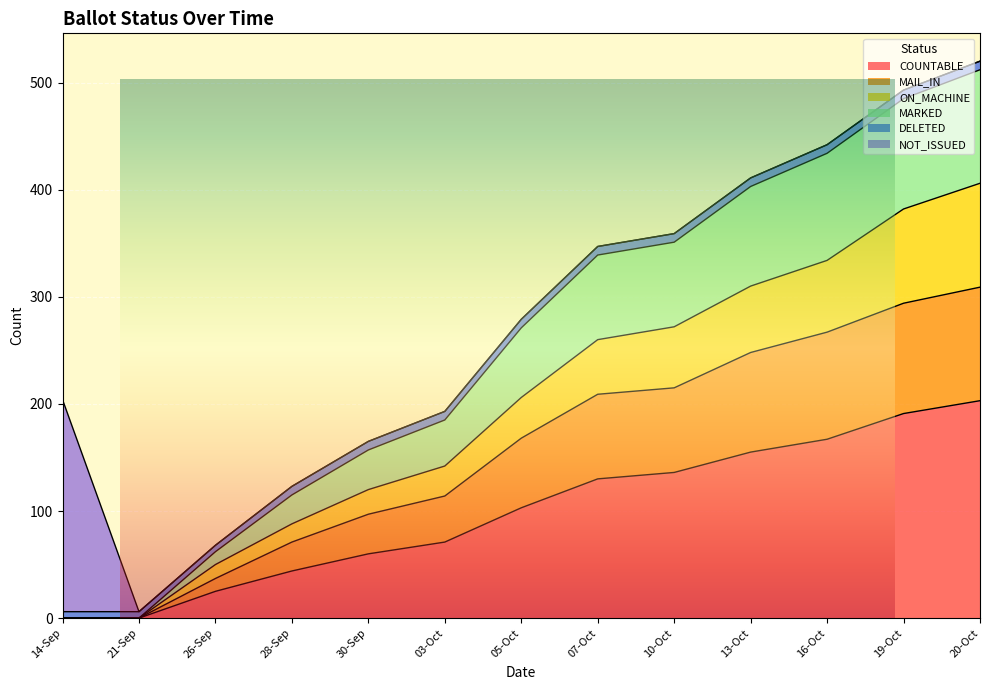

How many data points in ON_MACHINE are above 206?

6